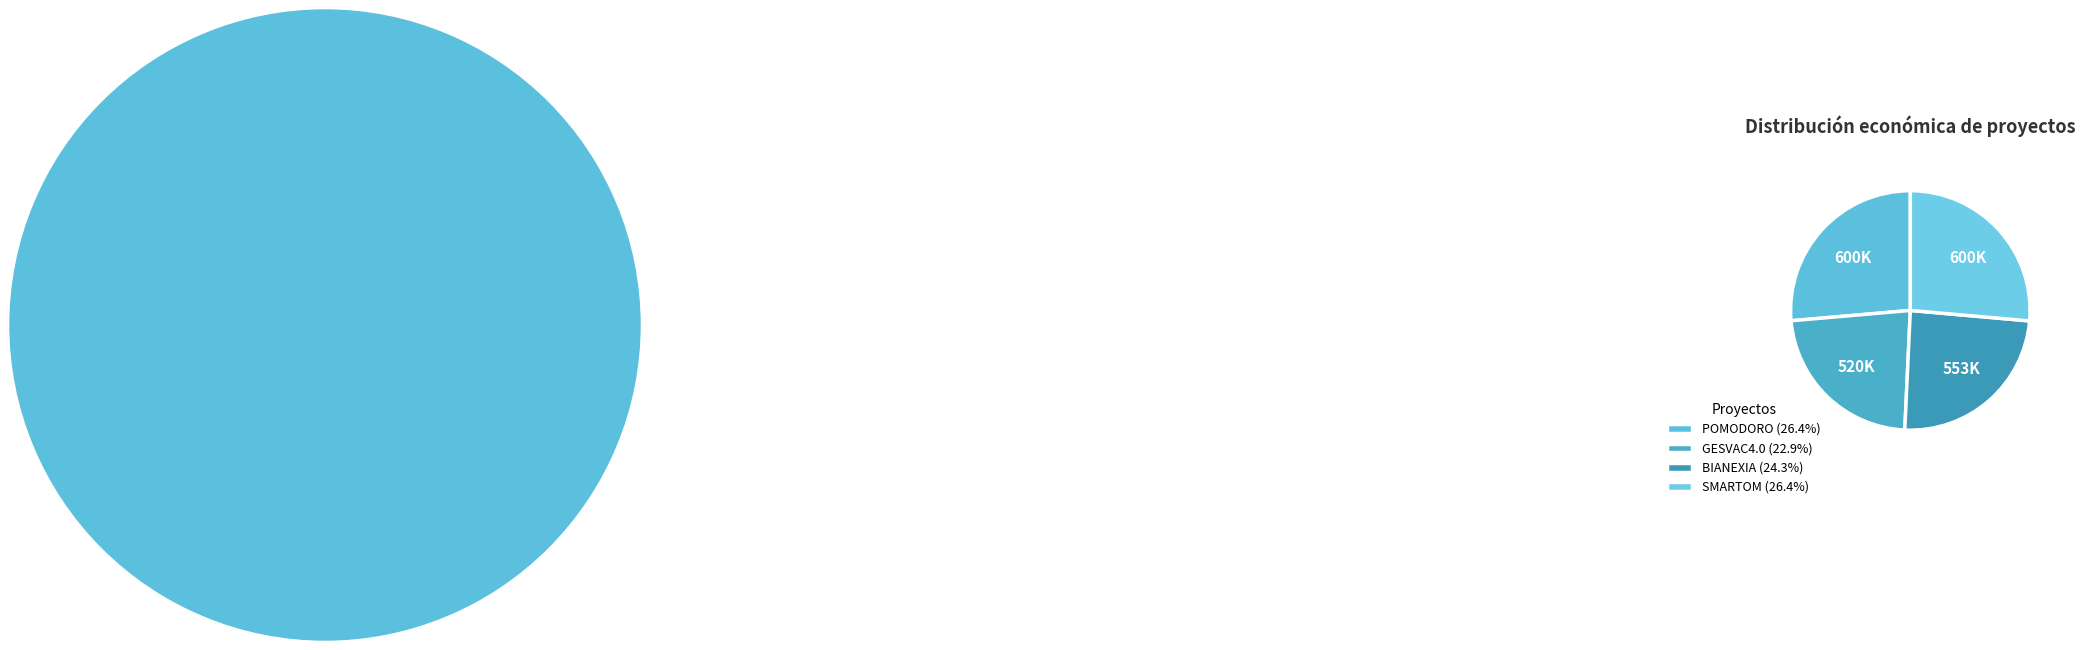

How many segments does this pie chart have?

4